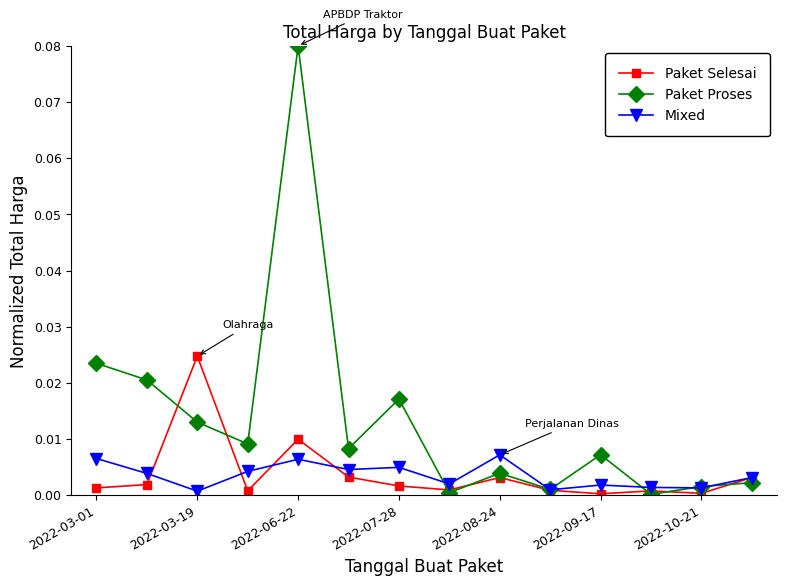

Rank the series by their maximum value, from lowest to highest.

Mixed, Paket Selesai, Paket Proses